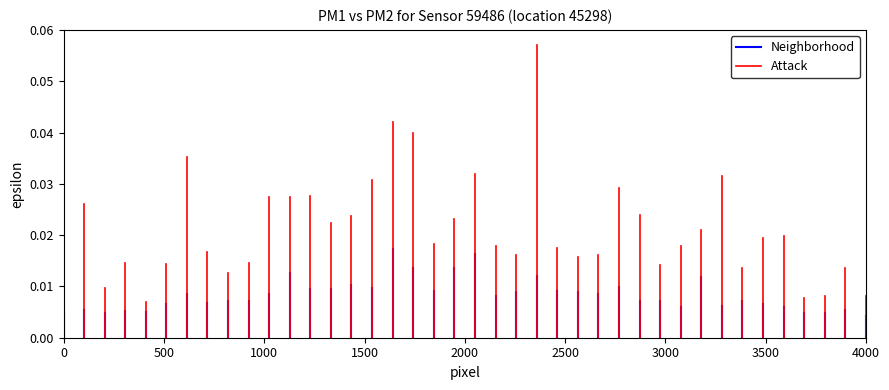

The value of Attack at 0 is -0.0. True or false?

False